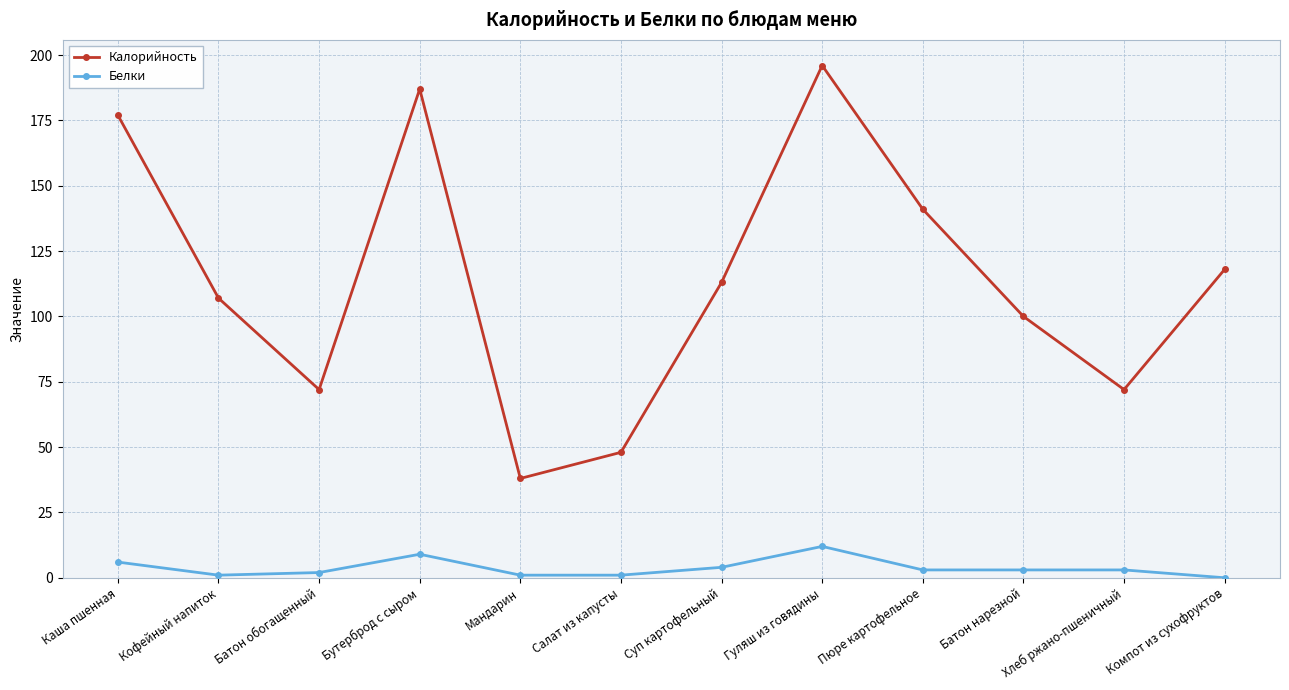

Is it true that Калорийность equals 26 at Суп картофельный?

False